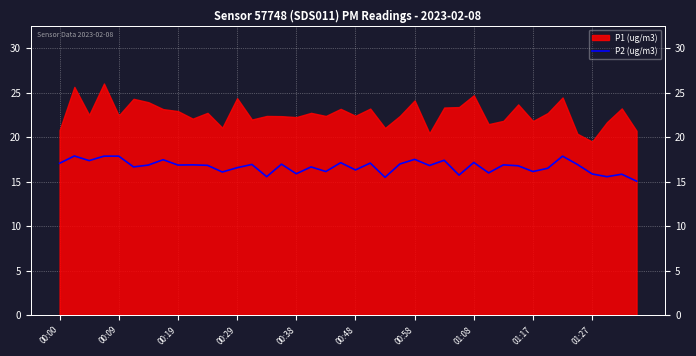

Rank the categories by value from highest to lowest.

00:09, 00:29, 00:38, 34, 24, 01:08, 26, 00:19, 28, 19, 21, 00:00, 23, 15, 13, 35, 01:27, 30, 00:58, 01:17, 10, 25, 31, 00:48, 17, 12, 33, 20, 18, 32, 11, 29, 16, 36, 38, 27, 14, 37, 22, 39